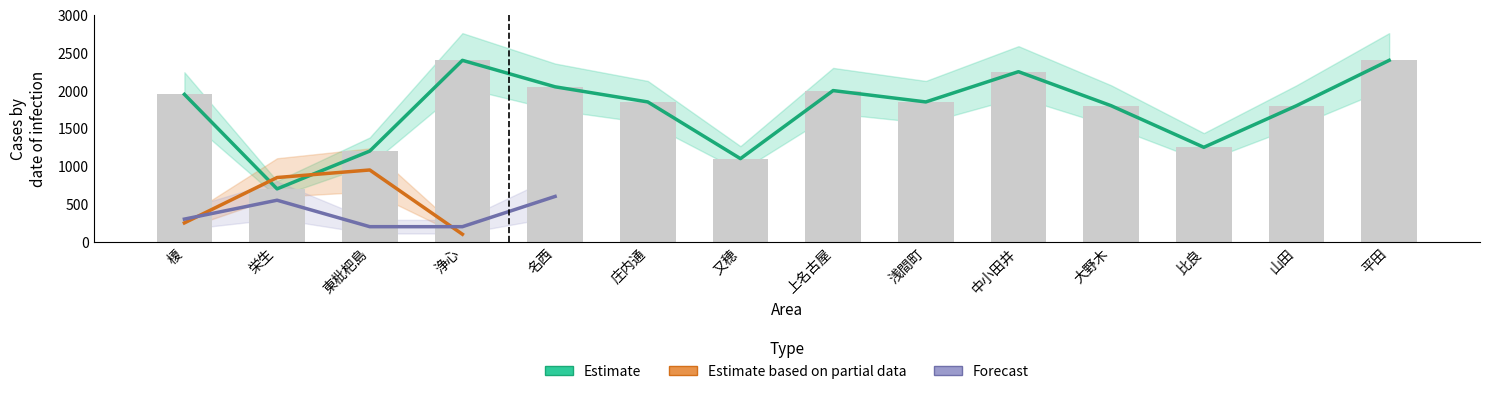

Reading right to left, transcribe all the data shown in this chart.

Estimate: 2400	1800	1250	1800	2250	1850	2000	1100	1850	2050	2400	1200	700	1950
Estimate based on partial data: 0	0	0	0	0	0	0	0	0	0	100	950	850	250
Forecast: 0	0	0	0	0	0	0	0	0	600	200	200	550	300